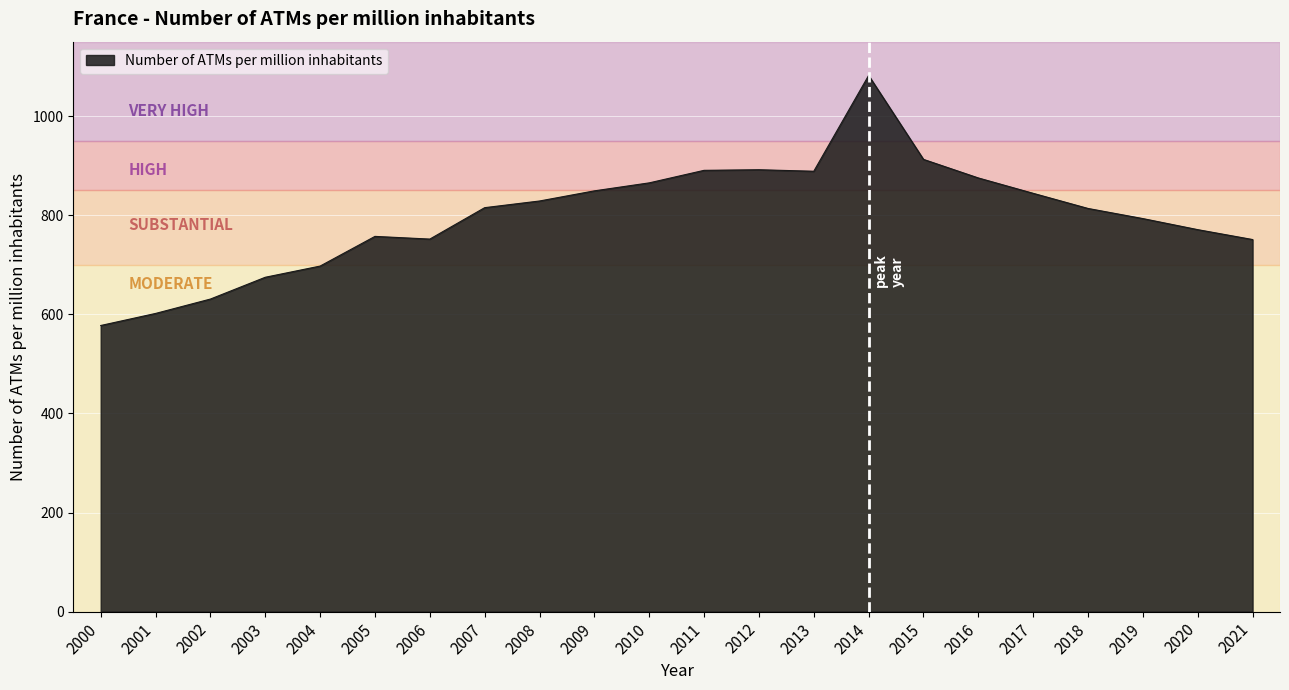

The value at 2016 is 1303.1. True or false?

False